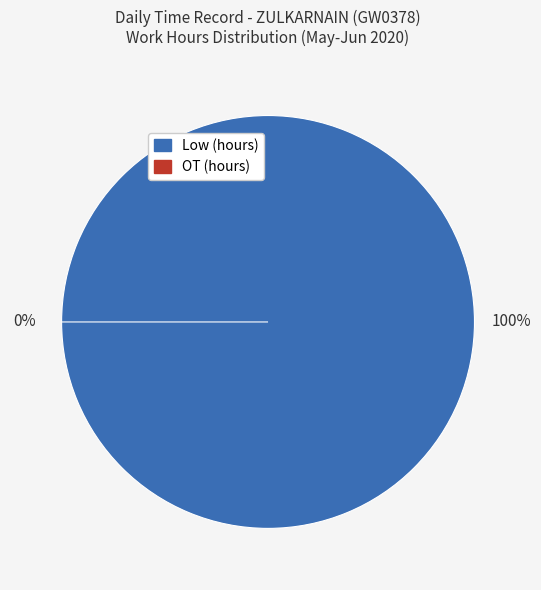

Do 16 and 7 together represent more than half of the pie?

No